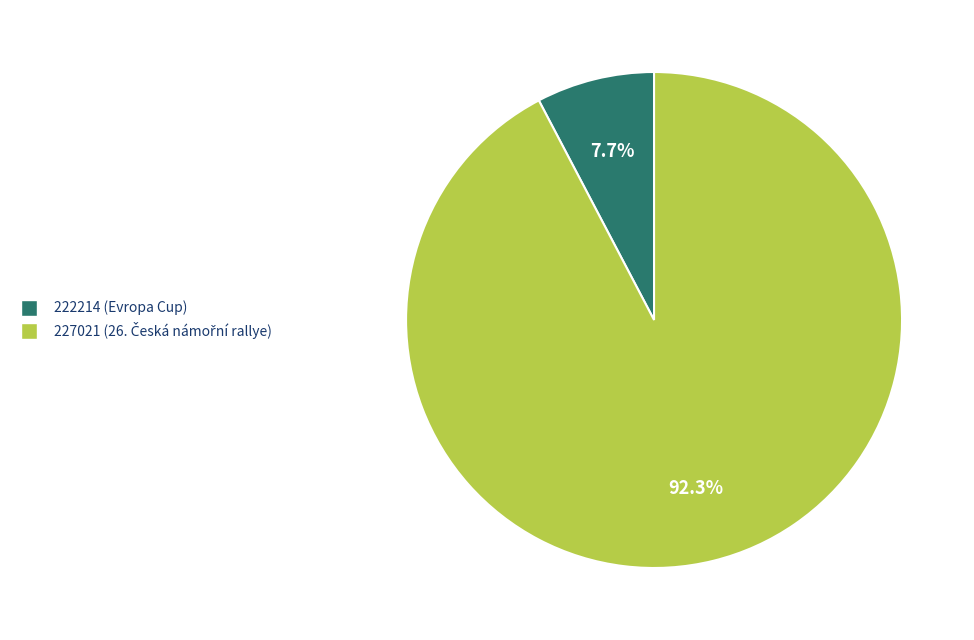

To the nearest percent, what percentage of the pie is 222214?

8%